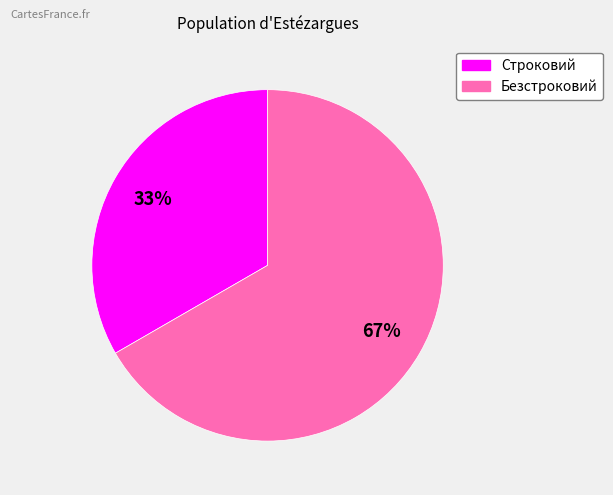

Is it true that Безстроковий is 74% of the pie?

False